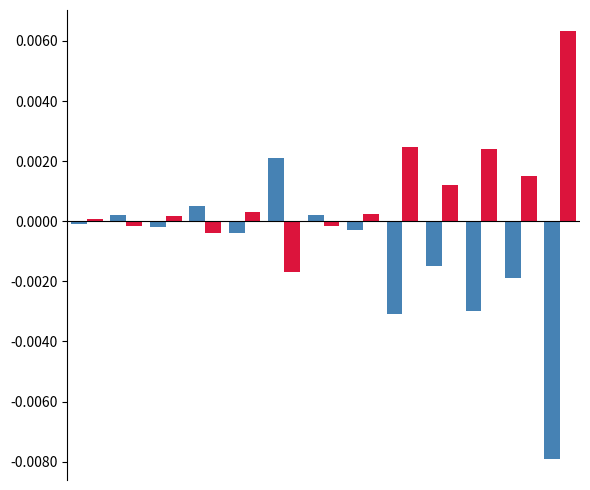

Does the chart contain stacked bars?

No